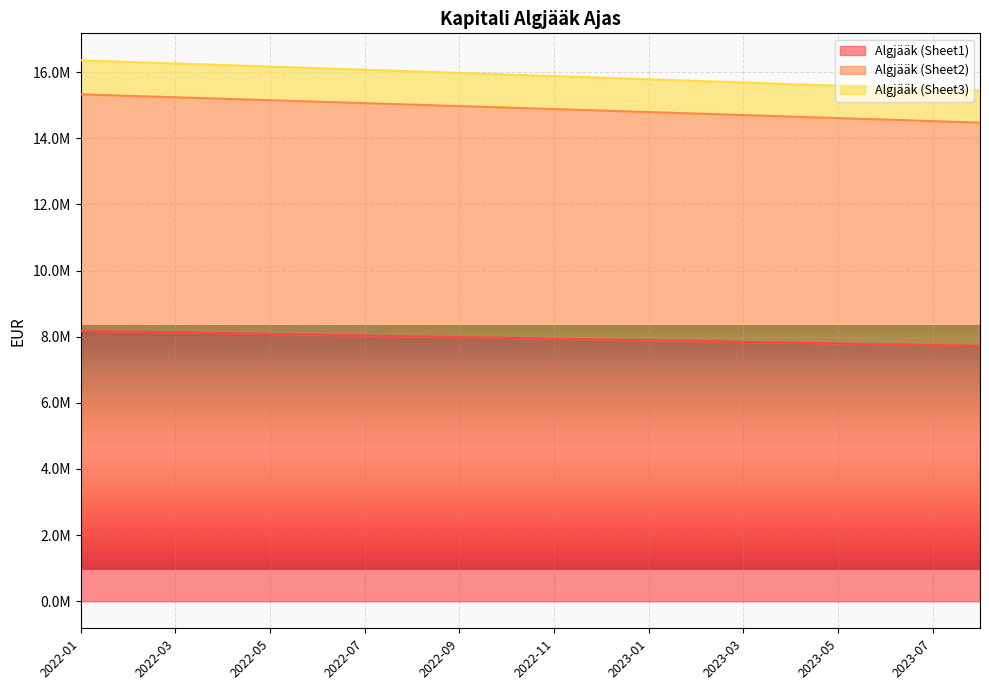

Which series has the largest total across all categories?

Algjääk (Sheet3)